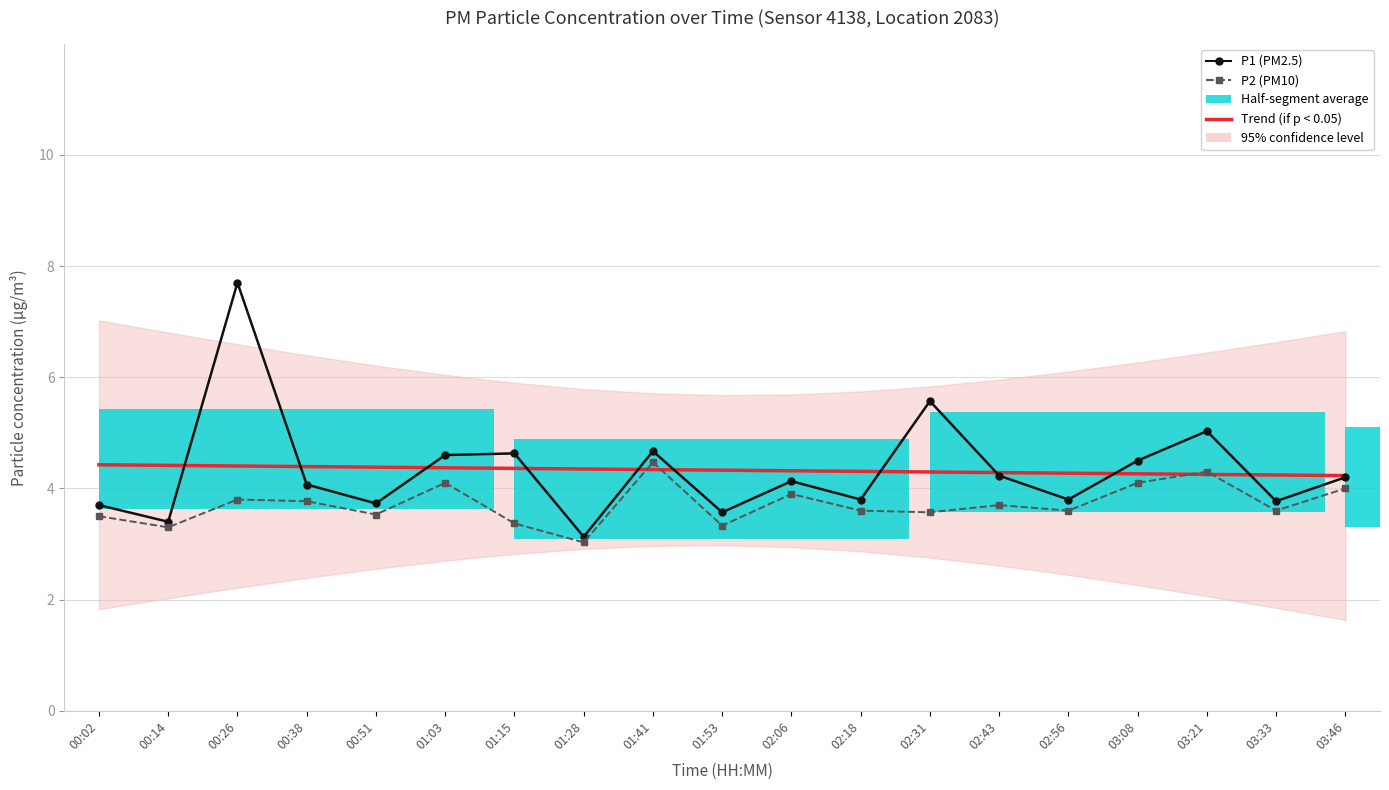

At which category is the sum across all series the highest?

00:26